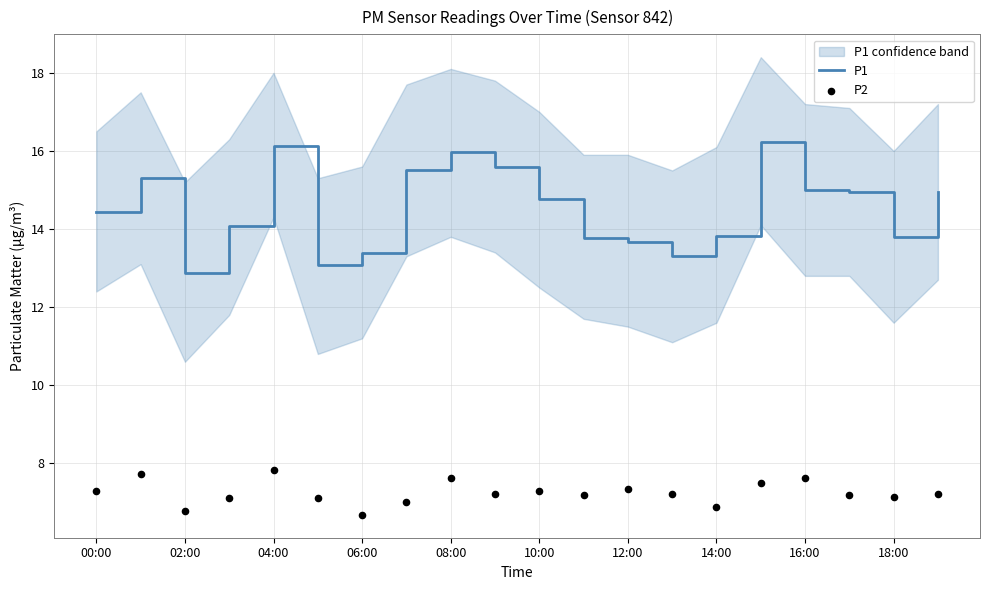

Which series reaches the maximum Y coordinate?

P1